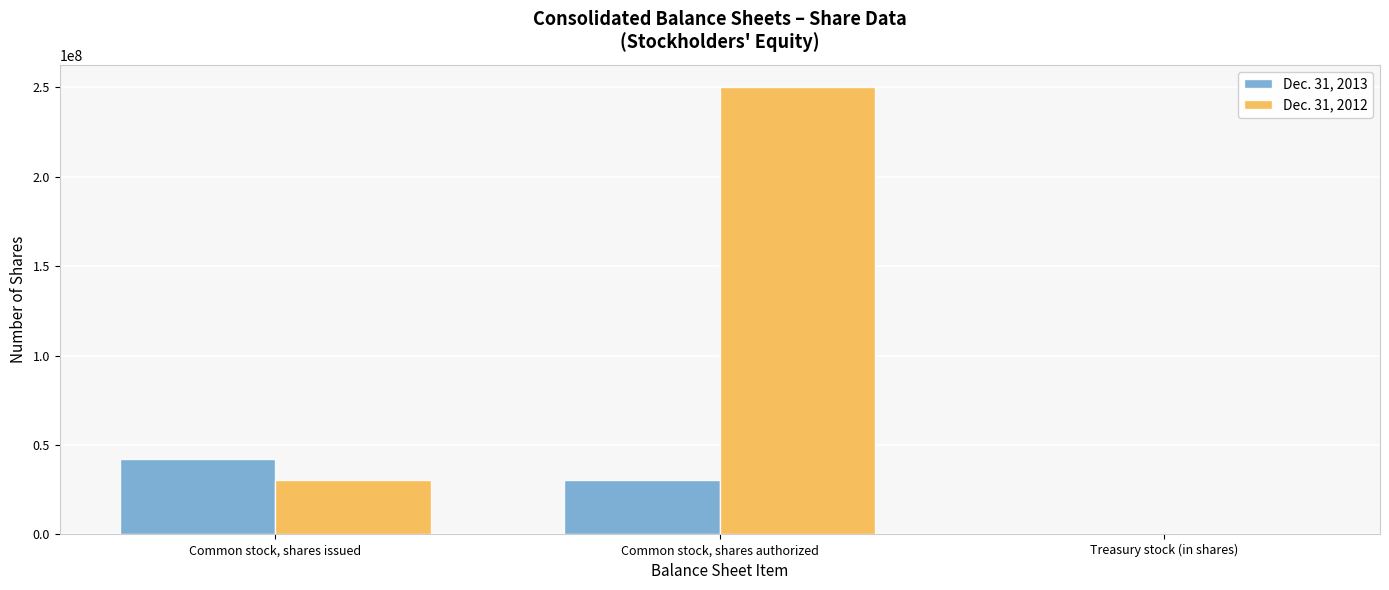

How many groups of bars are there?

3